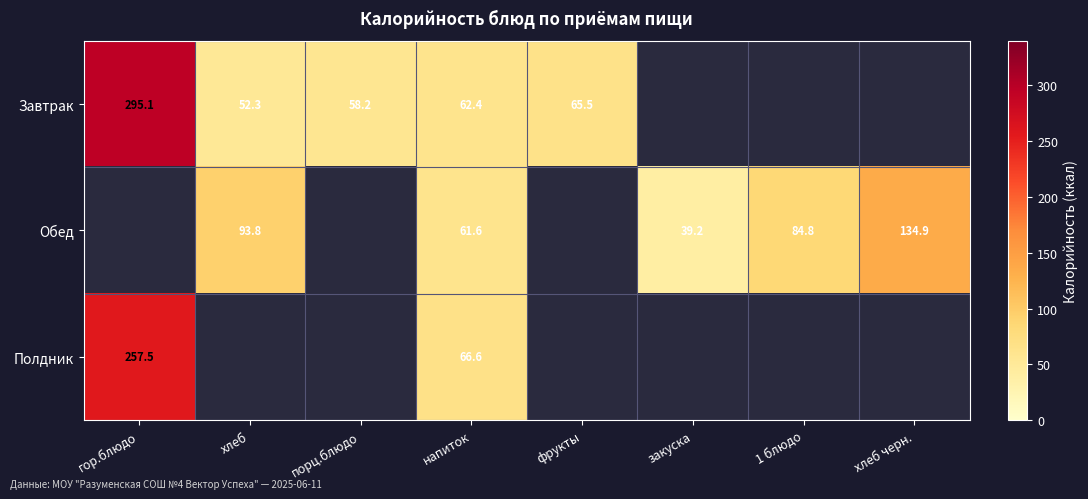

What is the maximum value shown in the chart?

295.1